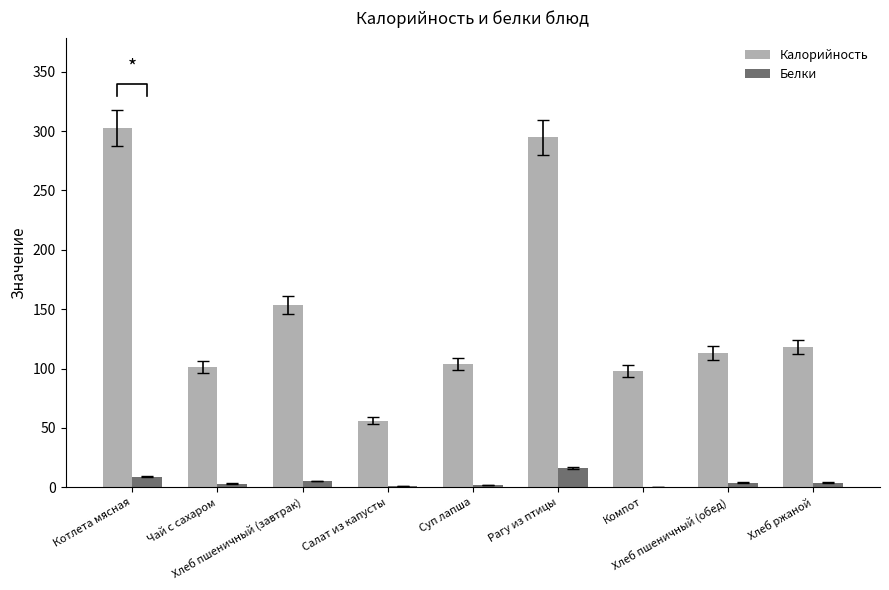

List the labels in order of Калорийность value, smallest first.

Салат из капусты, Компот, Чай с сахаром, Суп лапша, Хлеб пшеничный (обед), Хлеб ржаной, Хлеб пшеничный (завтрак), Рагу из птицы, Котлета мясная